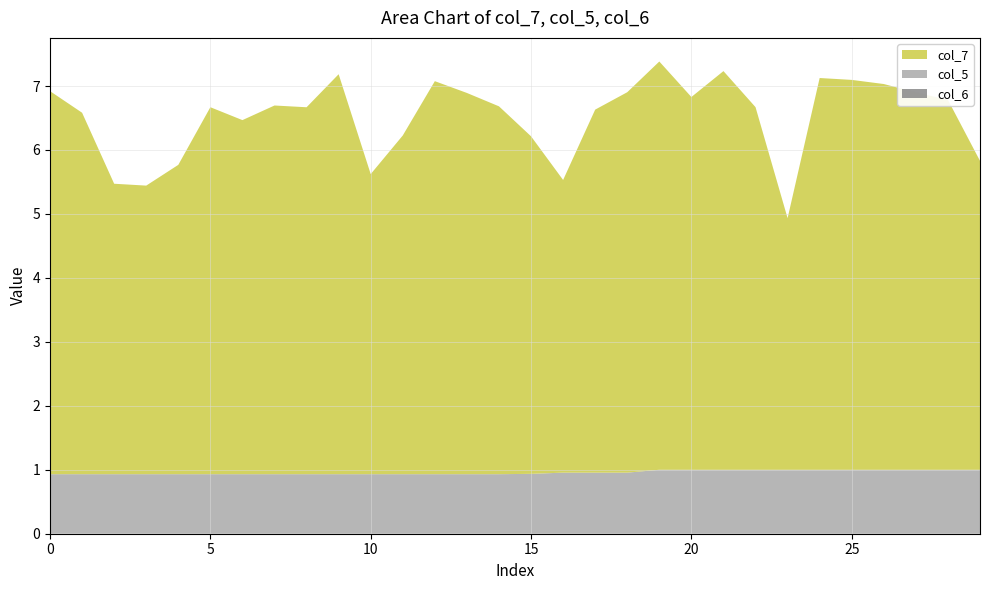

Reading left to right, transcribe all the data shown in this chart.

col_7: -1=6.0	-1=5.7	-1=4.5	-1=4.5	-1=4.8	-1=5.7	-1=5.5	-1=5.8	-1=5.7	-1=6.3	-1=4.7	-1=5.3	-1=6.1	-1=6.0	-1=5.8	-1=5.3	-1=4.6	-1=5.7	-1=5.9	-1=6.4	-1=5.8	-1=6.2	-1=5.7	-1=3.9	-1=6.1	-1=6.1	-1=6.0	-1=5.9	-1=5.8	-1=4.8
col_5: -1=0.9	-1=0.9	-1=0.9	-1=0.9	-1=0.9	-1=0.9	-1=0.9	-1=0.9	-1=0.9	-1=0.9	-1=0.9	-1=0.9	-1=0.9	-1=0.9	-1=0.9	-1=0.9	-1=1.0	-1=1.0	-1=1.0	-1=1.0	-1=1.0	-1=1.0	-1=1.0	-1=1.0	-1=1.0	-1=1.0	-1=1.0	-1=1.0	-1=1.0	-1=1.0
col_6: -1=0.0	-1=0.0	-1=0.0	-1=0.0	-1=0.0	-1=0.0	-1=0.0	-1=0.0	-1=0.0	-1=0.0	-1=0.0	-1=0.0	-1=0.0	-1=0.0	-1=0.0	-1=0.0	-1=0.0	-1=0.0	-1=0.0	-1=0.0	-1=0.0	-1=0.0	-1=0.0	-1=0.0	-1=0.0	-1=0.0	-1=0.0	-1=0.0	-1=0.0	-1=0.0